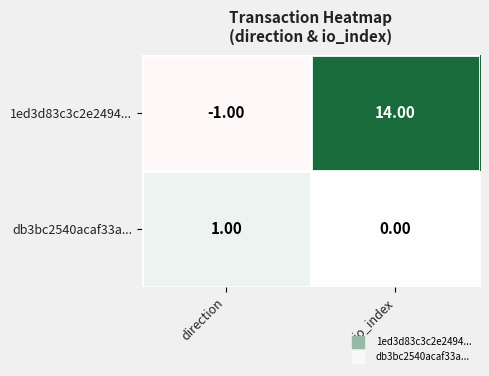

At which category is the sum across all series the highest?

io_index